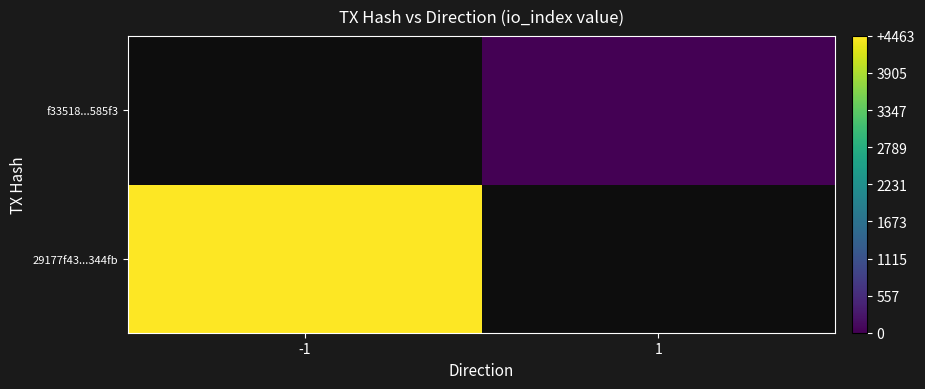

How many distinct data groups are displayed?

2